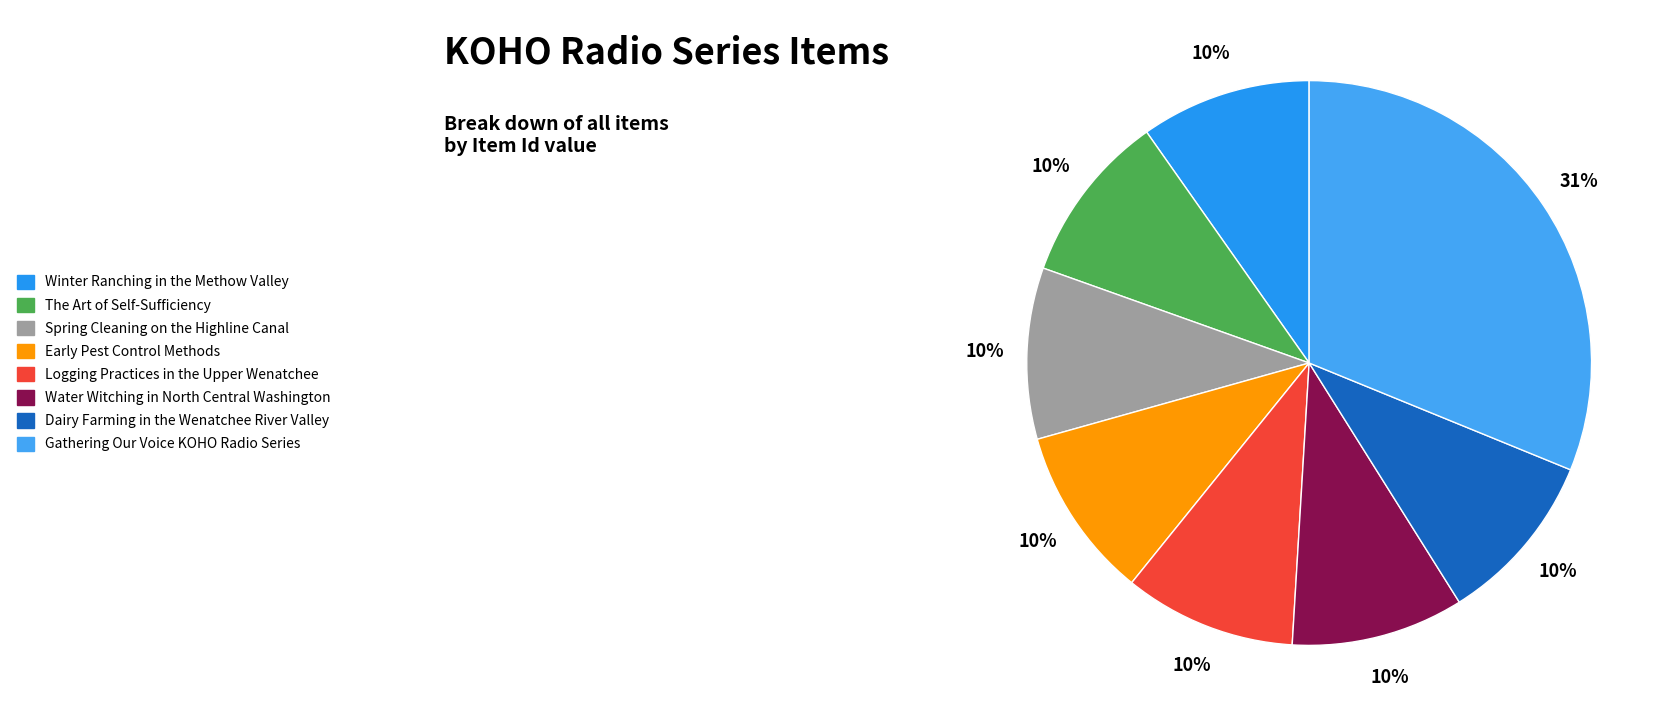

True or false: Gathering Our Voice KOHO Radio Series accounts for 31% of the total.

True